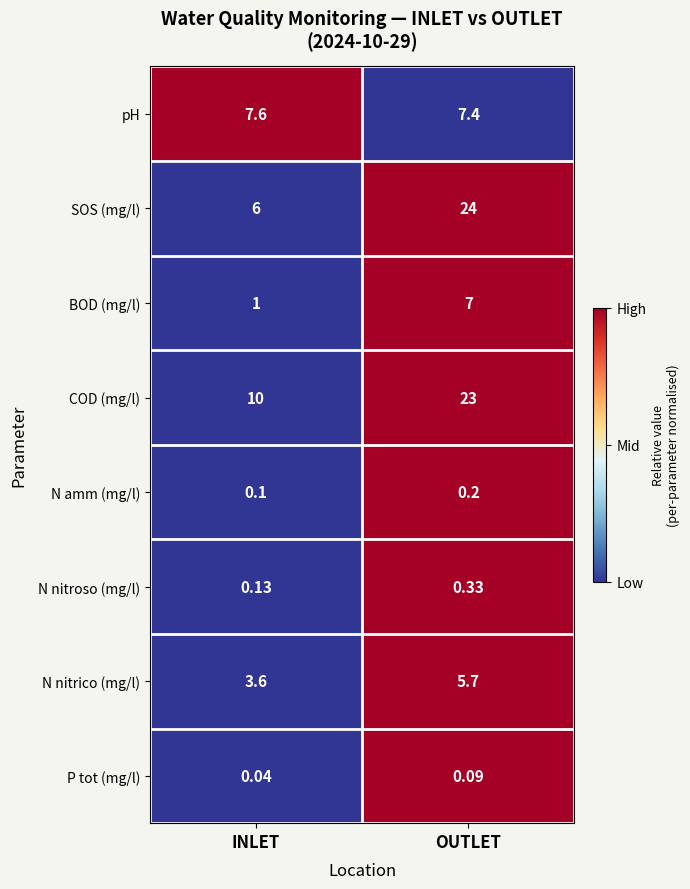

List the series in order of their peak value, highest first.

SOS (mg/l), COD (mg/l), pH, BOD (mg/l), N nitrico (mg/l), N nitroso (mg/l), N amm (mg/l), P tot (mg/l)